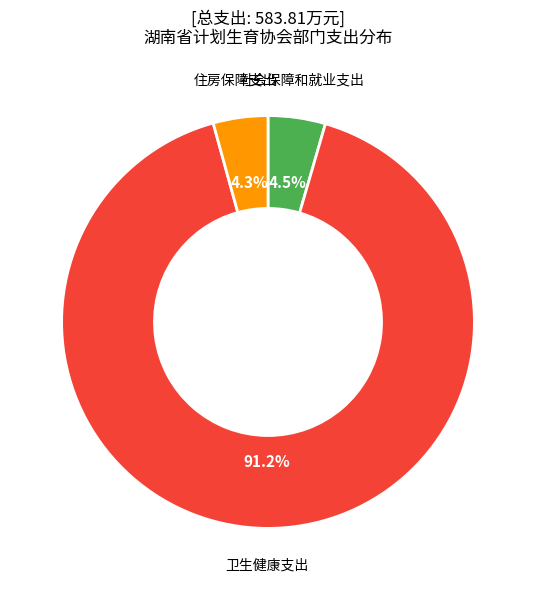

Count the number of slices in the pie.

3